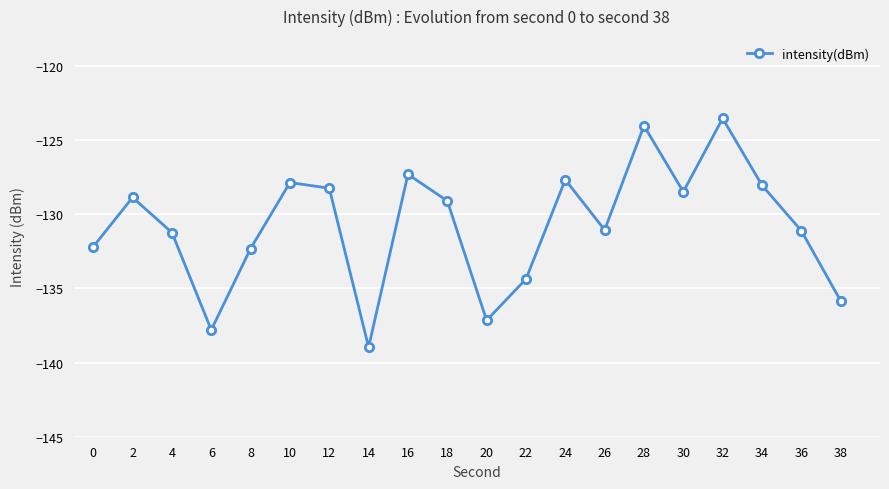

How many values exceed -129?

9